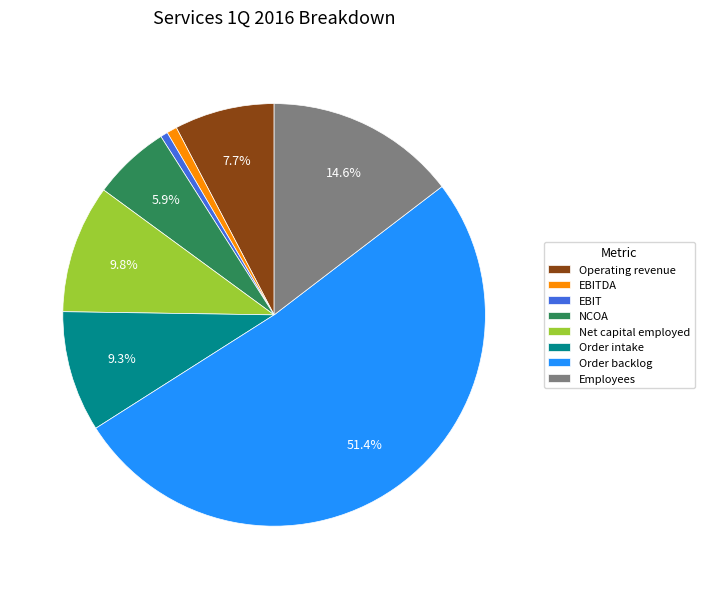

Is it true that Net capital employed is 10% of the pie?

True